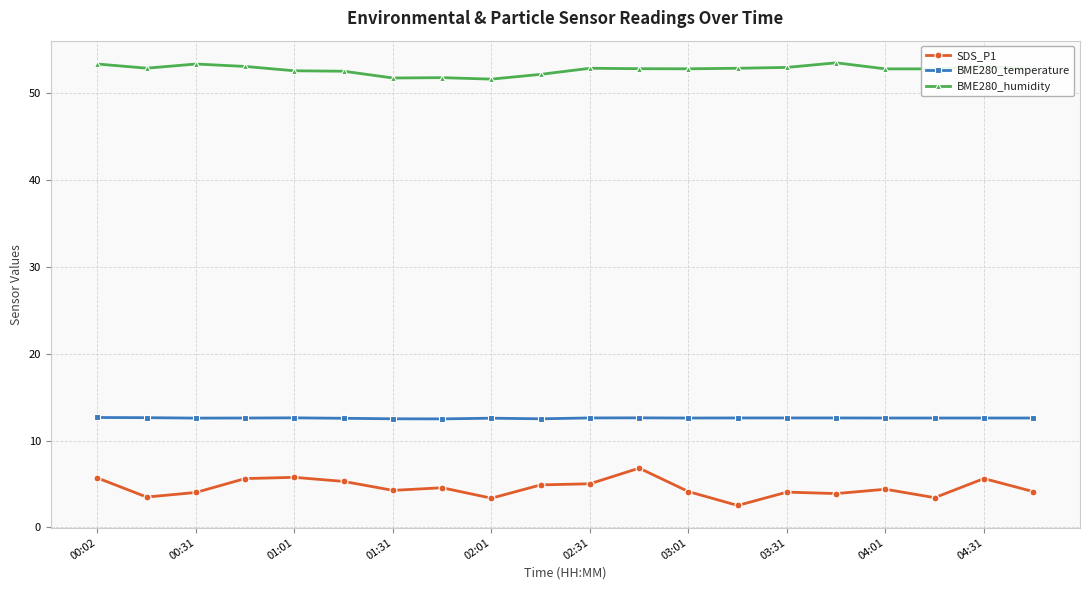

True or false: BME280_humidity has more than 1 points higher than both neighbors.

True